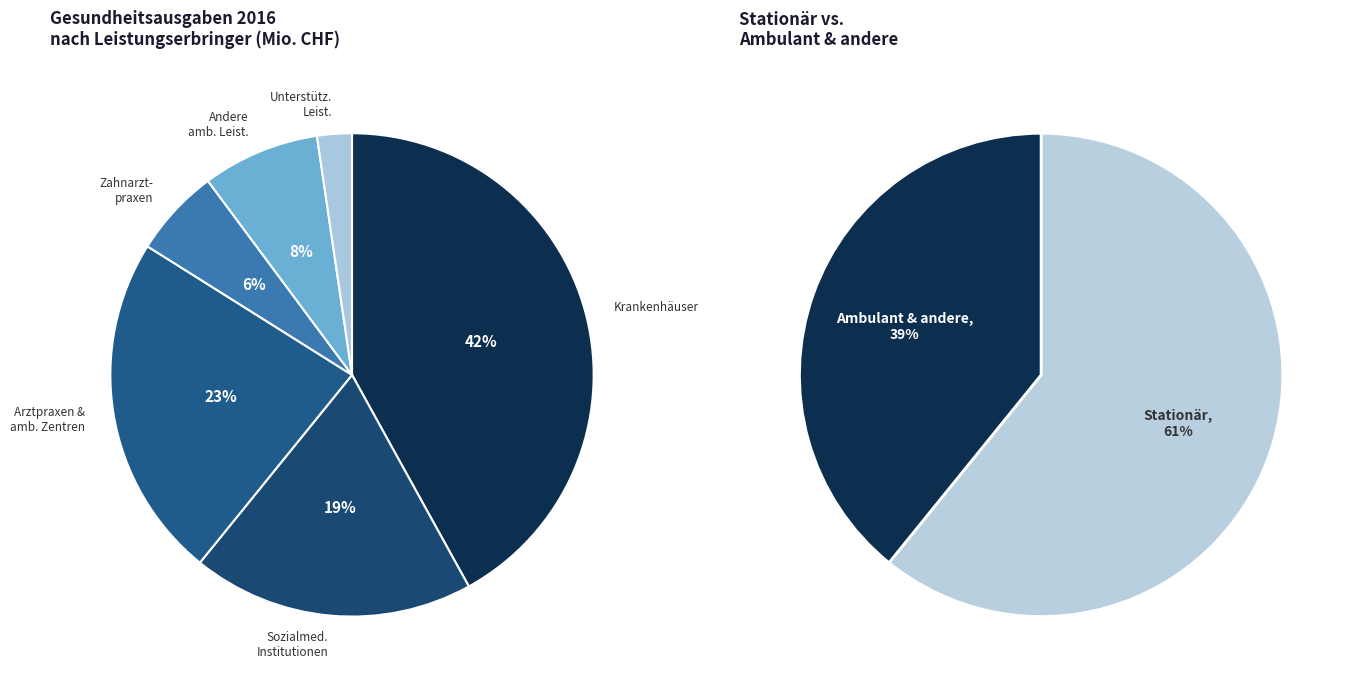

How many segments does this pie chart have?

6